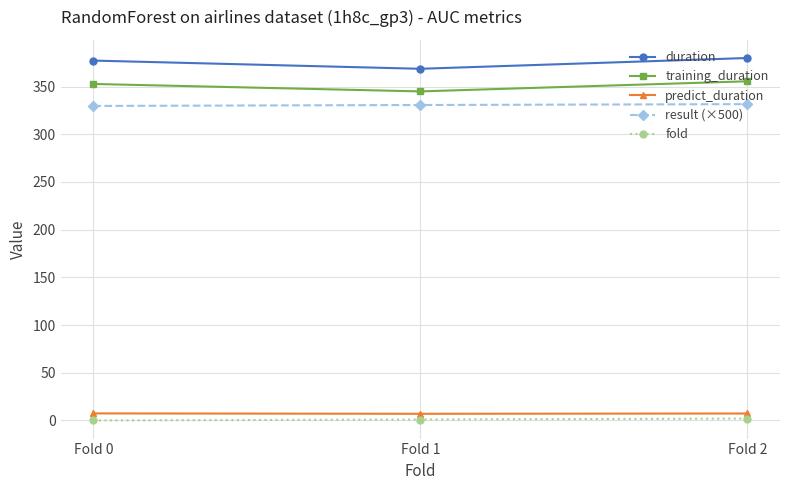

Is it true that predict_duration equals 7.3 at Fold 2?

True